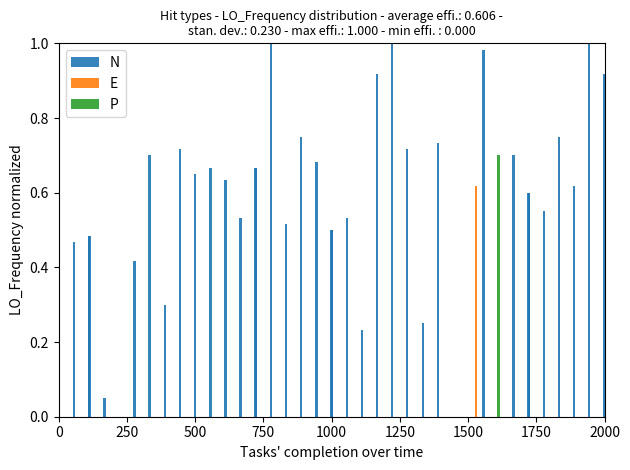

Count the number of categories in the chart.

38